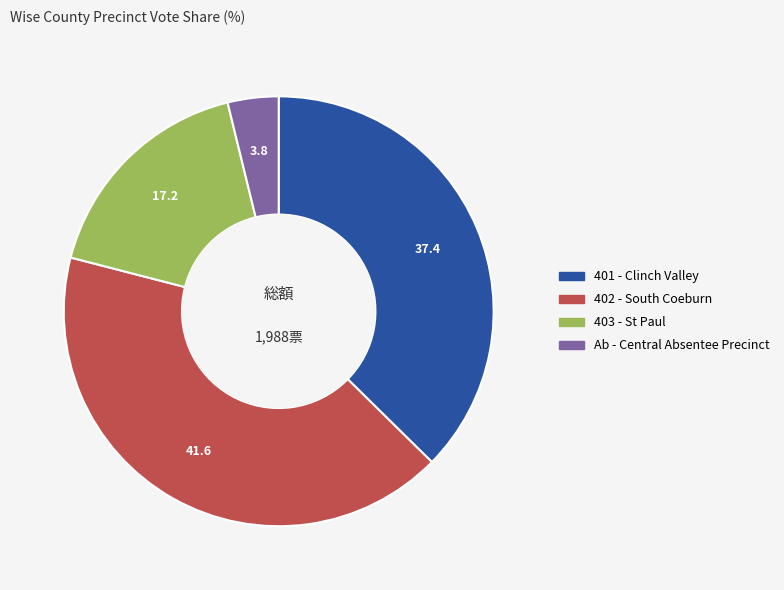

Rank the categories by value from highest to lowest.

402 - South Coeburn, 401 - Clinch Valley, 403 - St Paul, Ab - Central Absentee Precinct